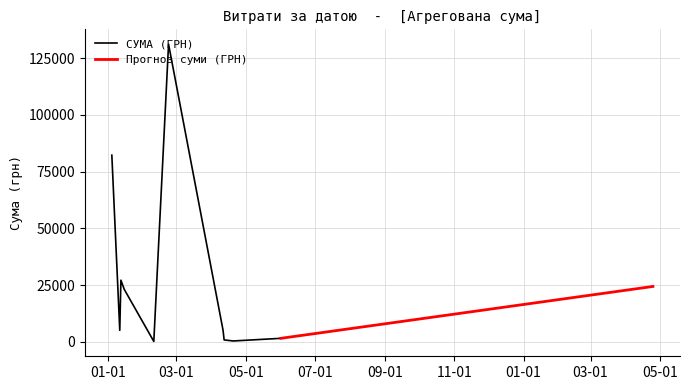

Is this an area chart (filled region under the line)?

No